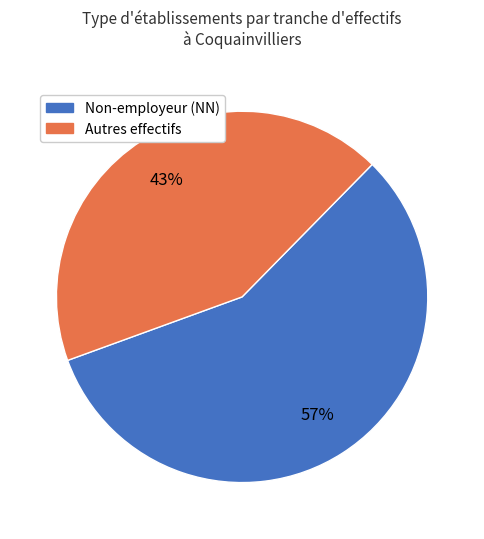

To the nearest percent, what is the difference between the largest and smallest slice percentages?

14%